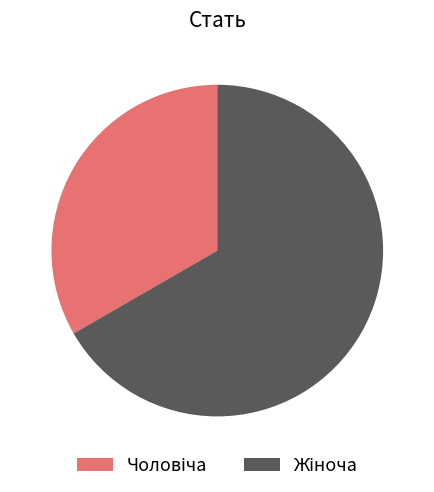

Is there a majority slice in this chart?

Yes